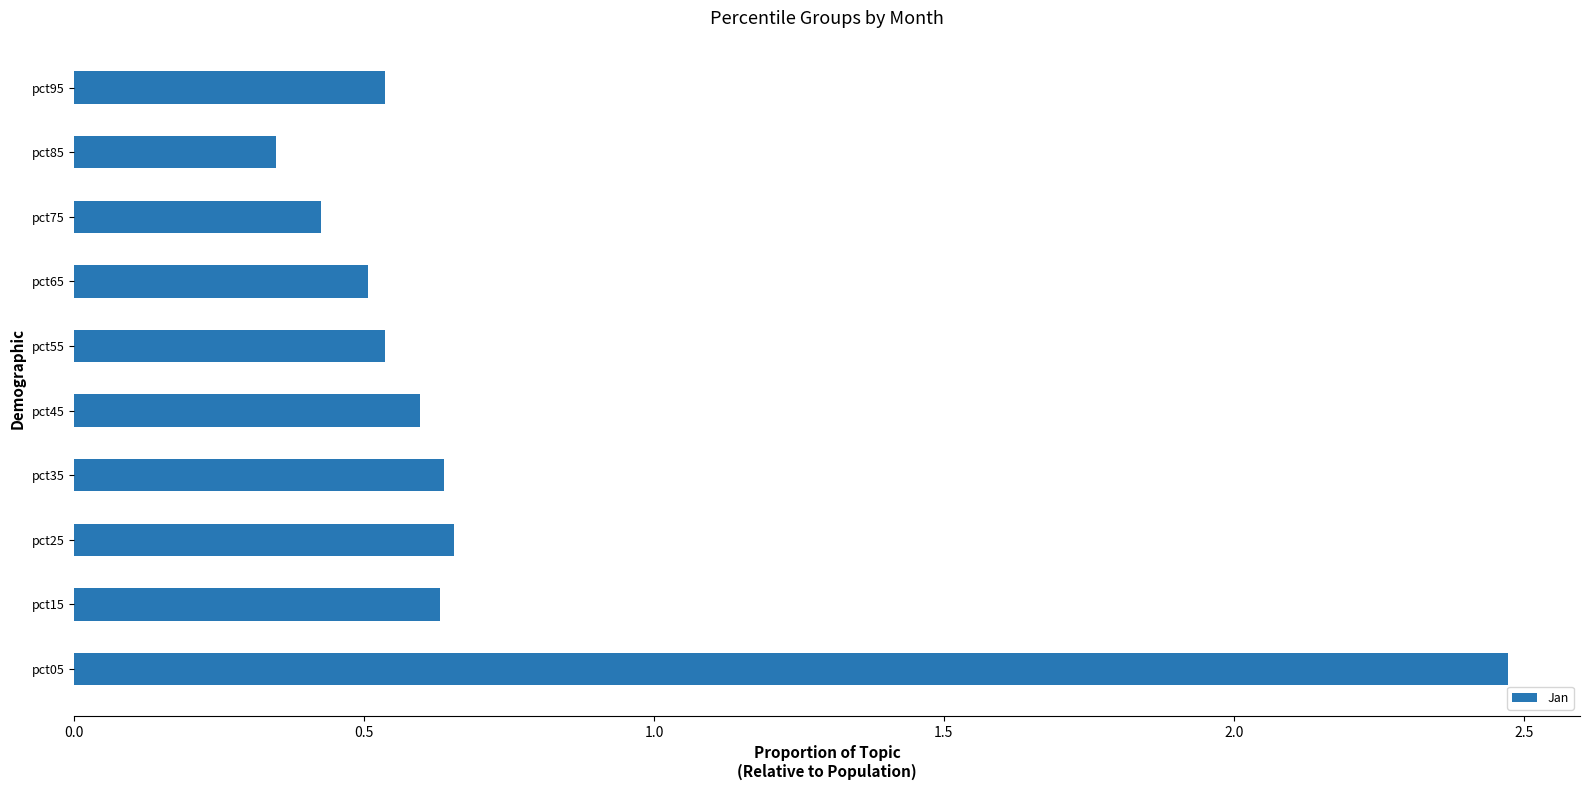

The chart shows a value of 0.5 at pct95. True or false?

True